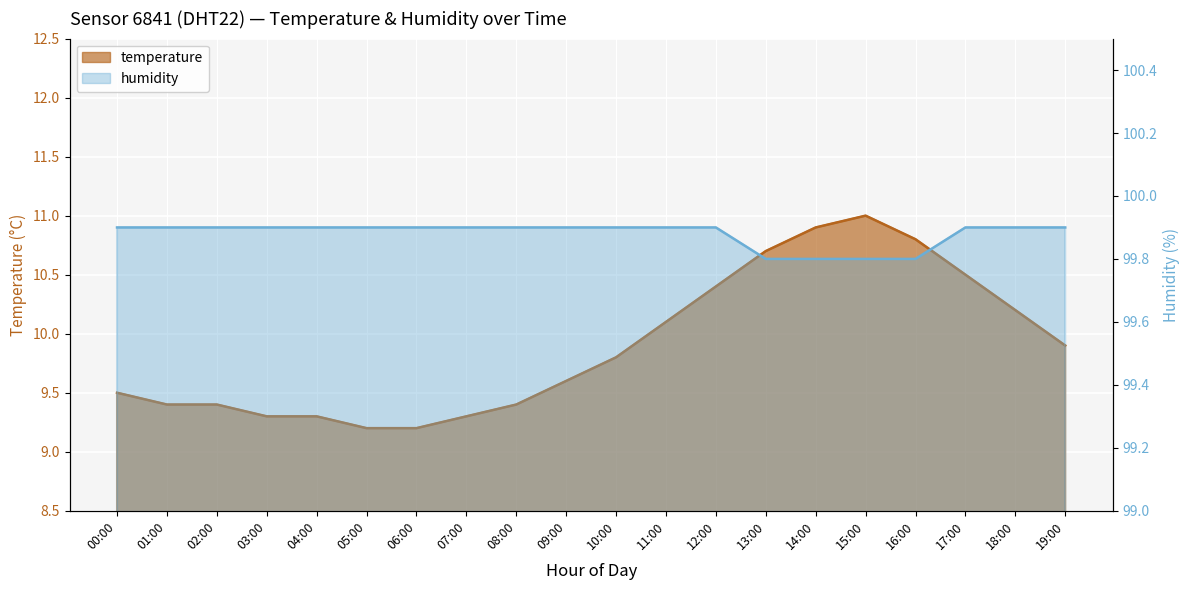

How many series are shown in this chart?

2